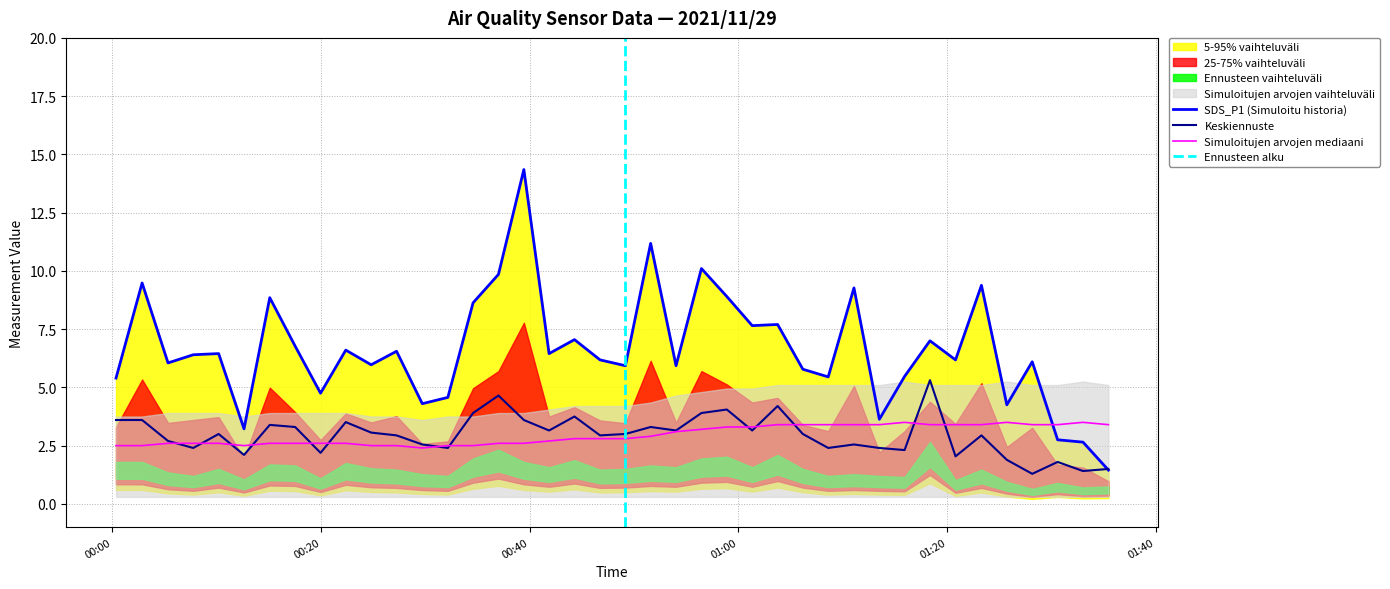

What is the lowest value of the Simuloitujen arvojen mediaani series?

2.4